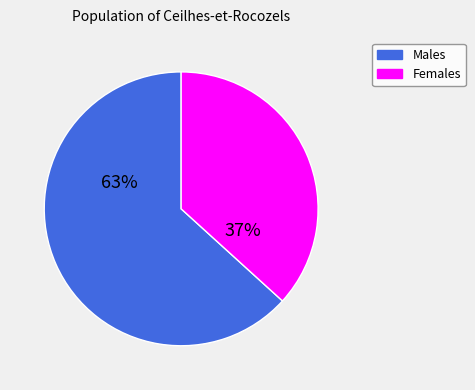

Does Males account for over 50% of the chart?

Yes